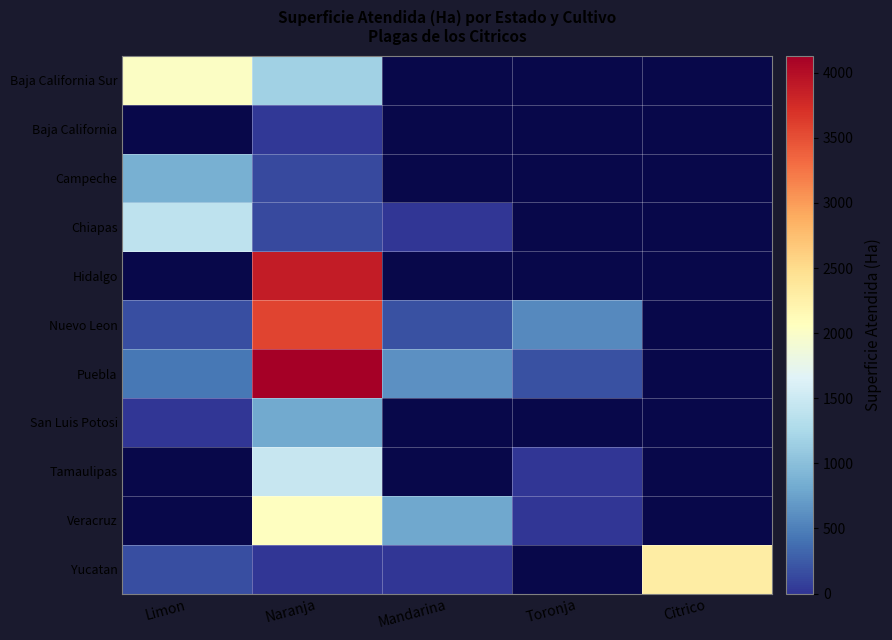

Which category has the highest value across all series?

Naranja